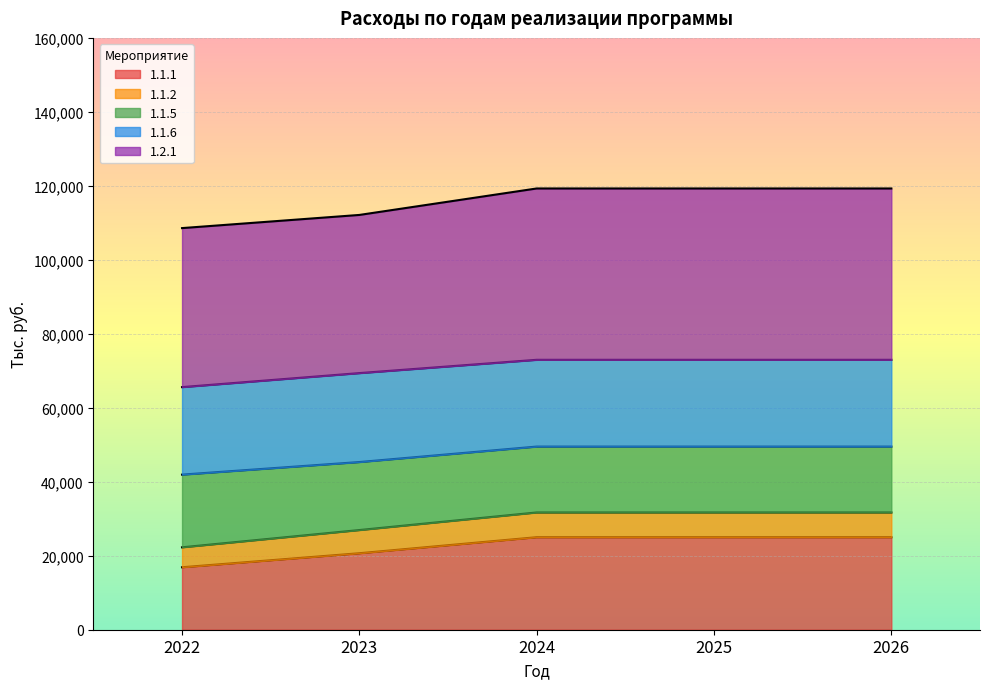

What is the lowest value of the 1.1.1 series?

16888.2